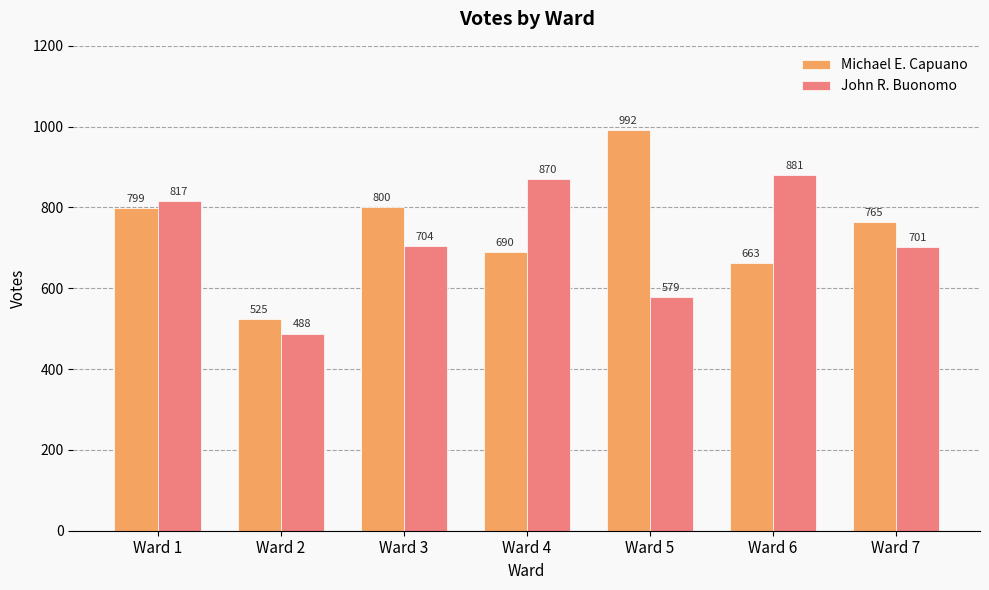

What are all the series names shown in the legend?

Michael E. Capuano, John R. Buonomo